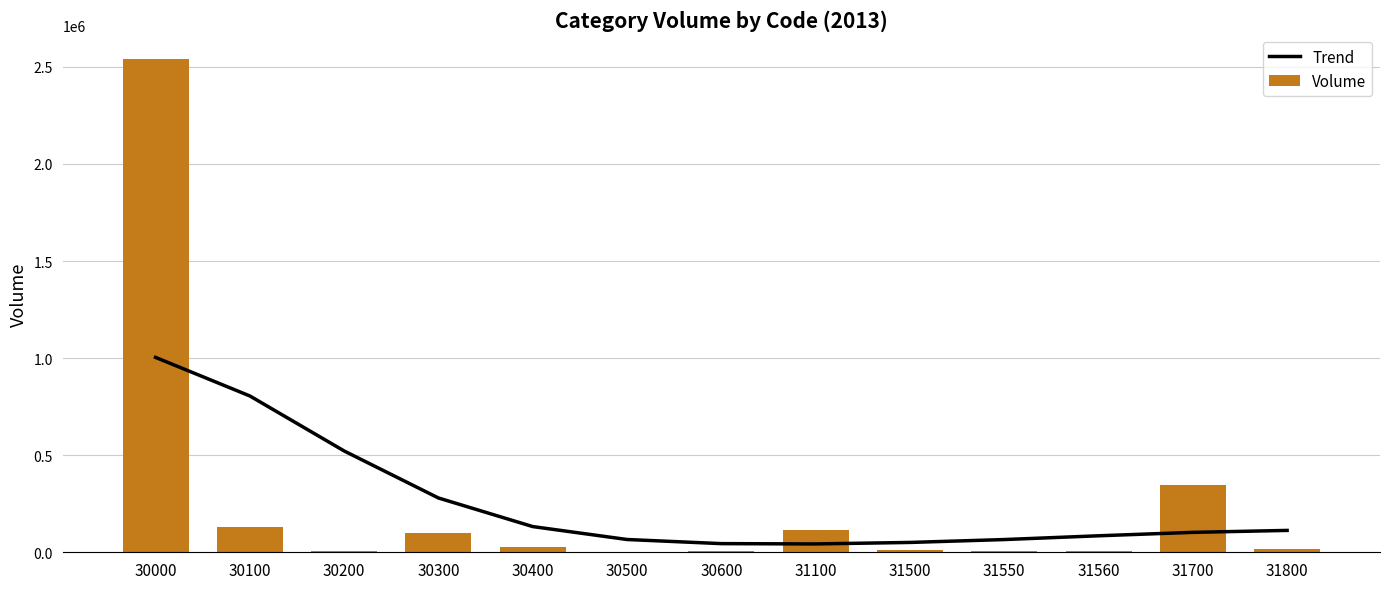

What is the approximate value of Trend at 31550?

65544